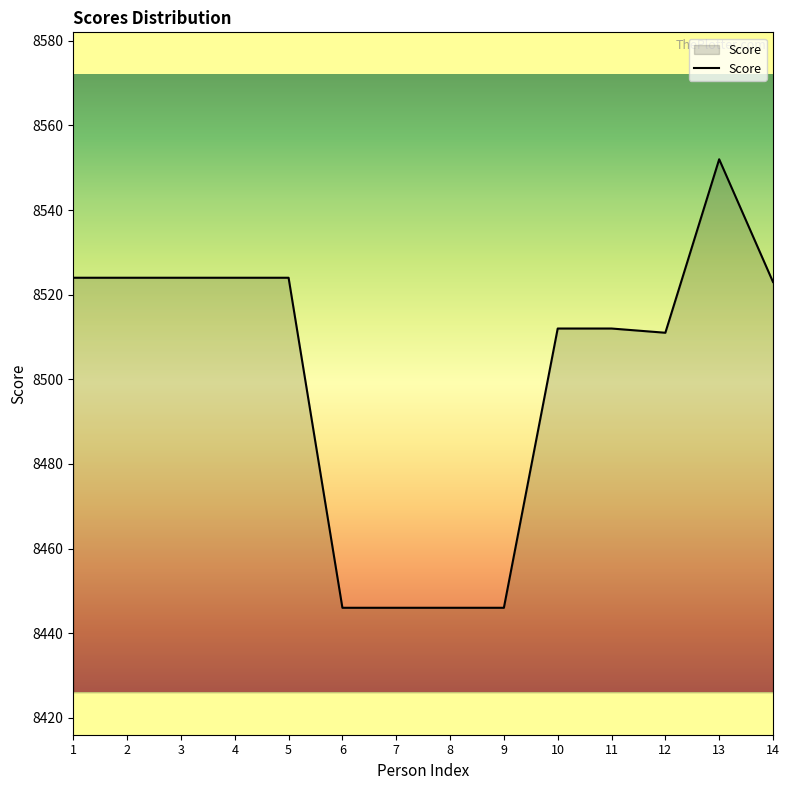

What is the smallest value displayed?

8446